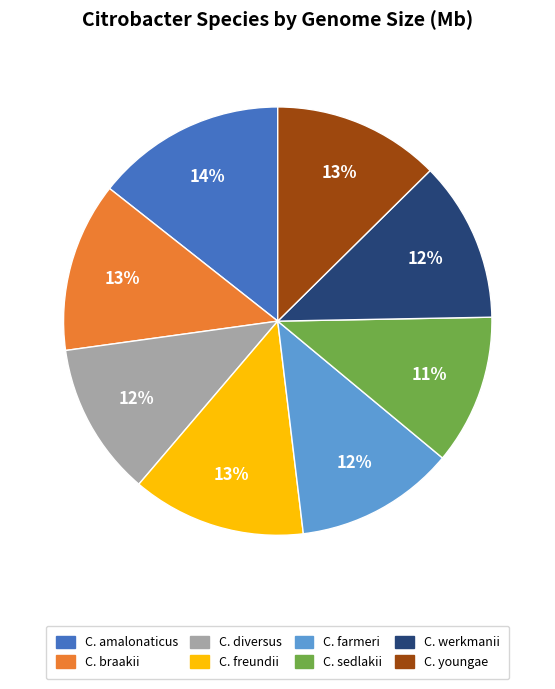

To the nearest percent, what percentage of the pie is C. freundii?

13%